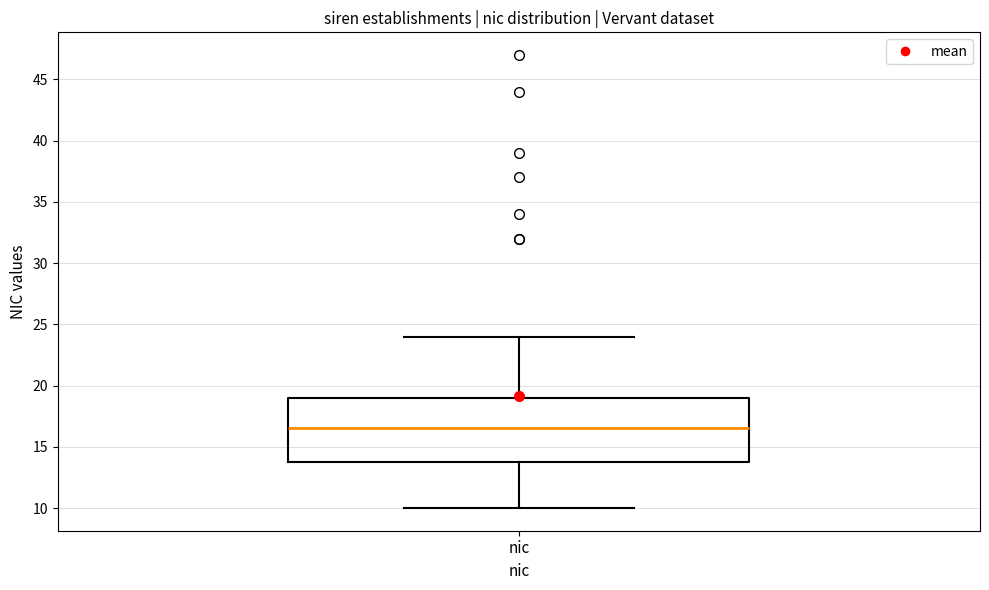

Where does the median line of the box for nic sit on the y-axis? The values are not printed on the chart, so give them approximately, as read against the axis.

16.5